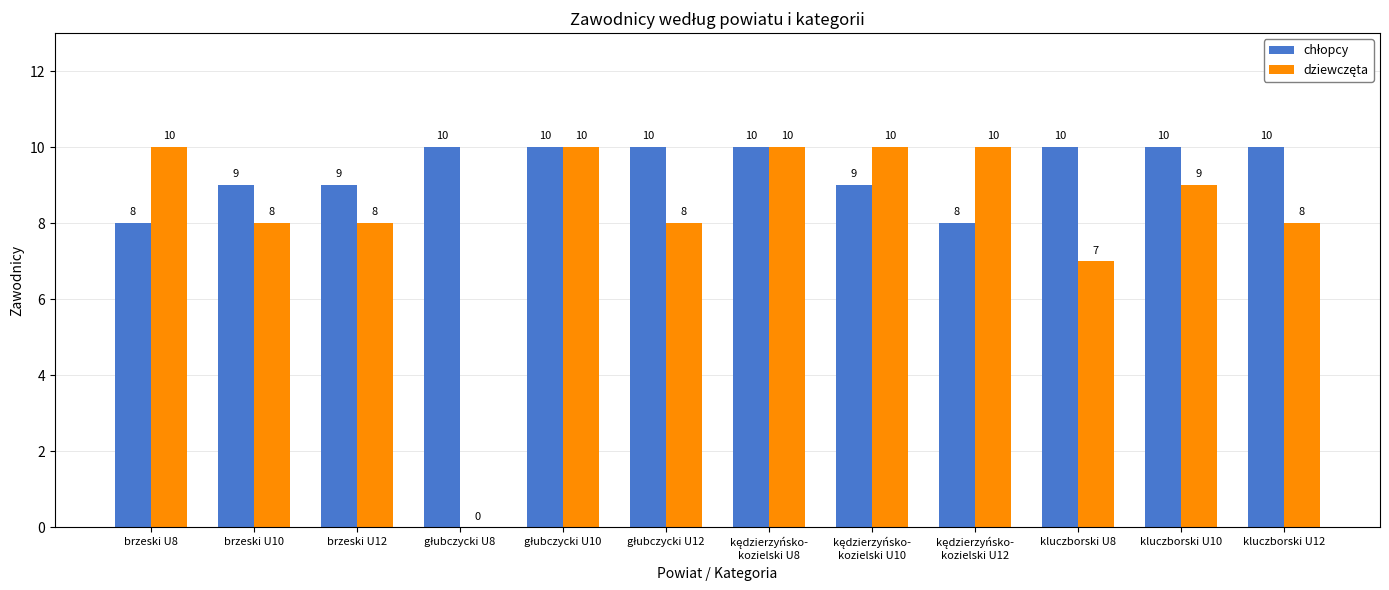

Count the number of data series in this chart.

2